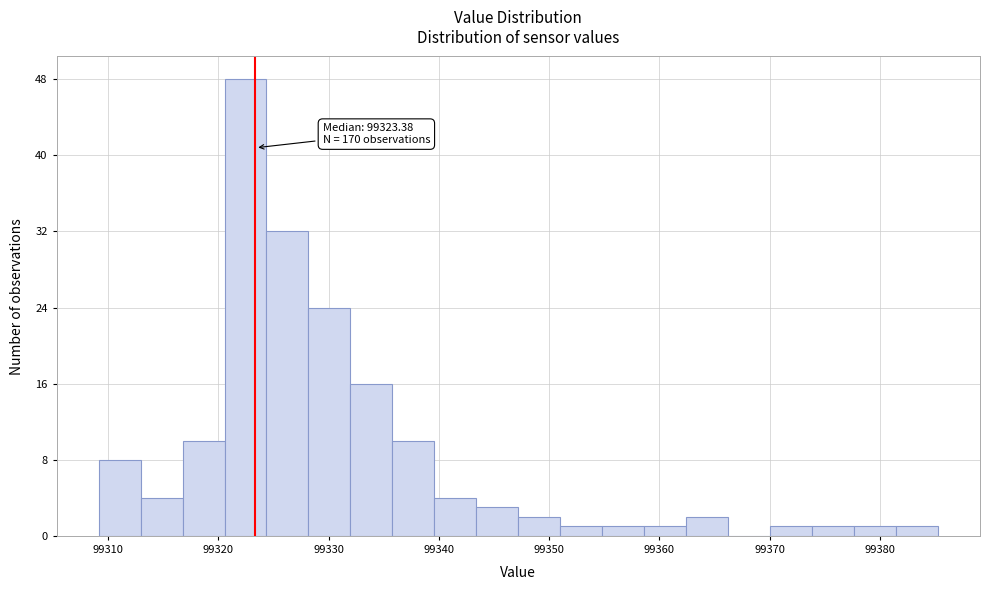

Read against the x-axis, roughly where is the centre of the tallest bar?

99322